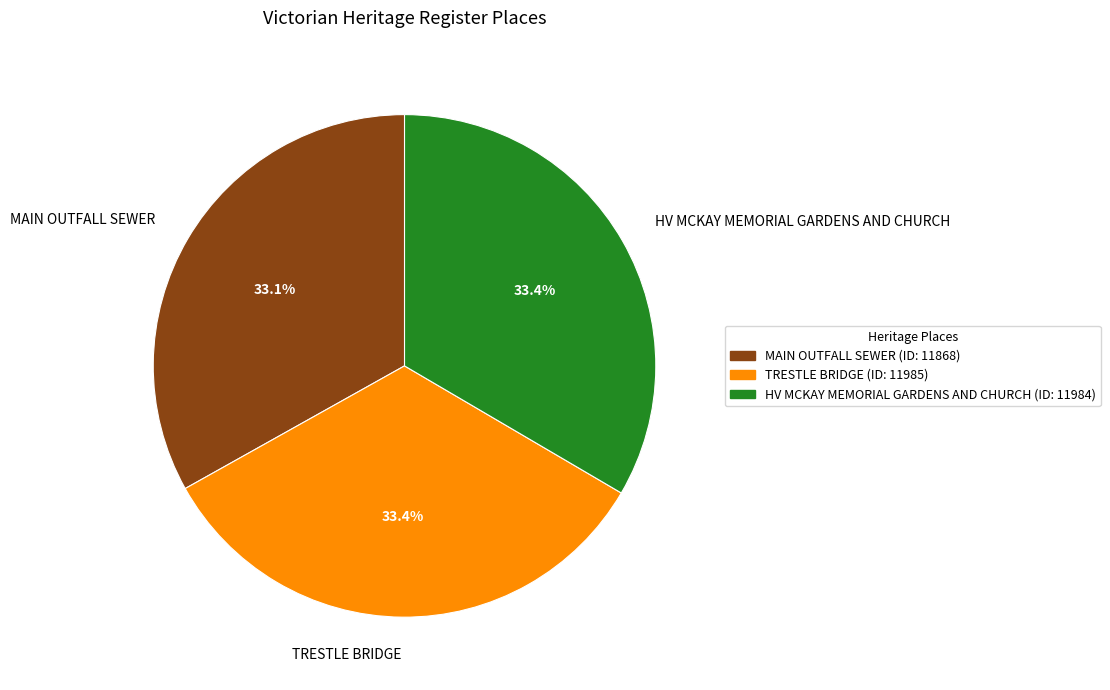

What is the total percentage of HV MCKAY MEMORIAL GARDENS AND CHURCH and TRESTLE BRIDGE?

66.9%